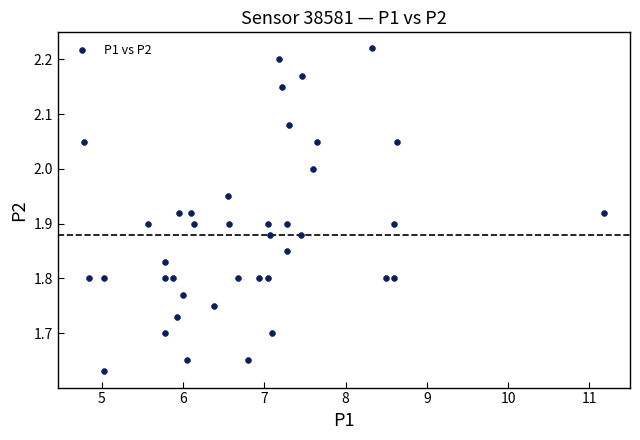

What is the range of X values (max minus min)?

6.4